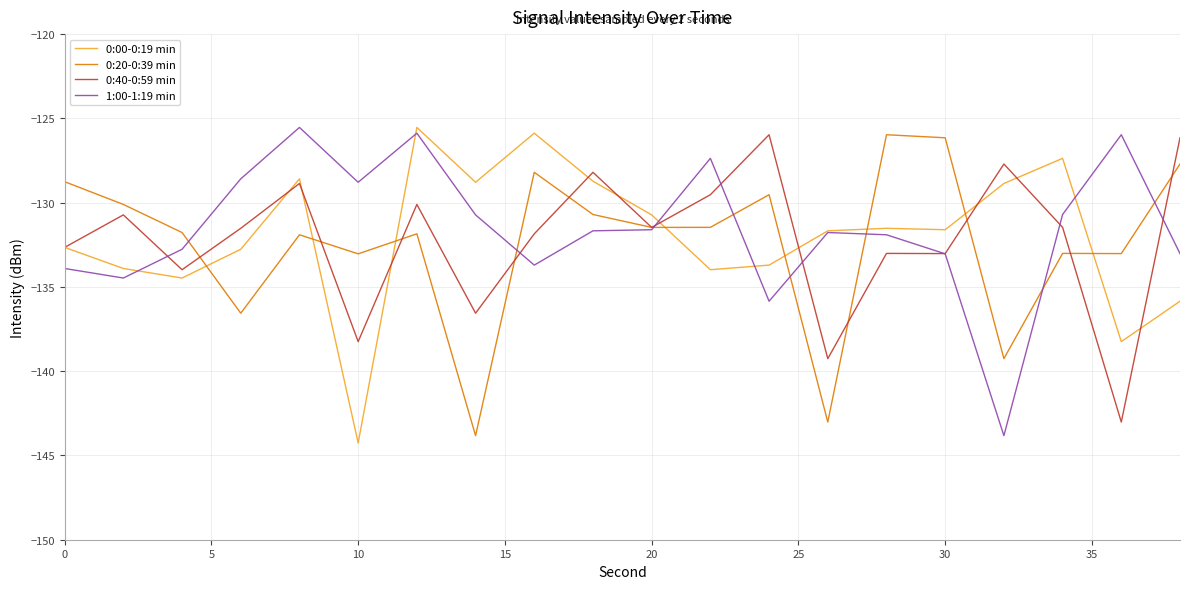

What is the maximum value shown in the chart?

-125.5